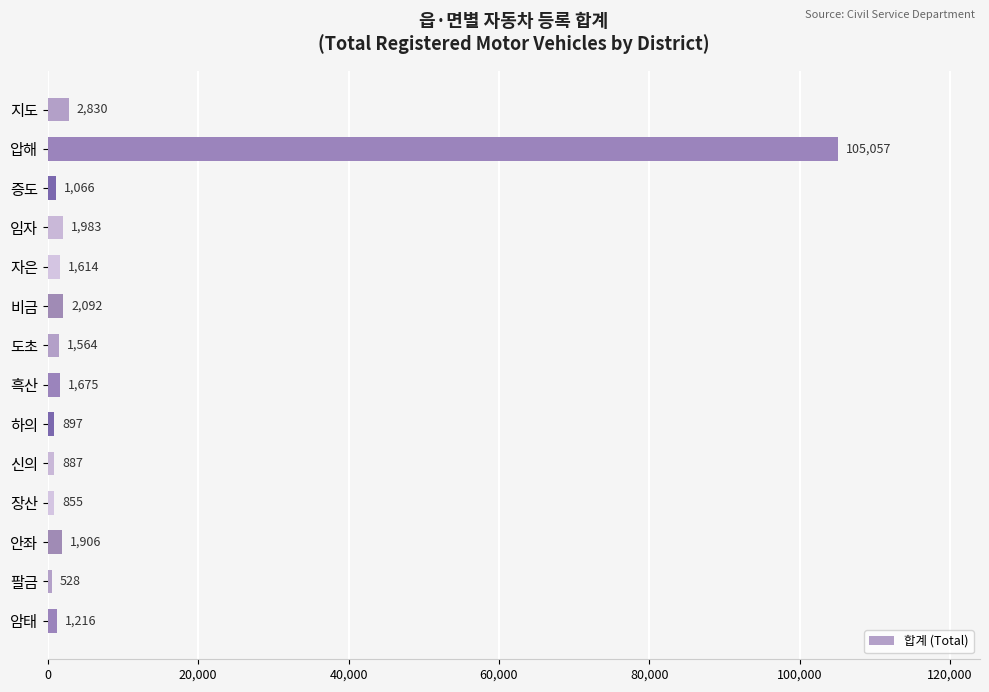

What position from the top is 하의?

9